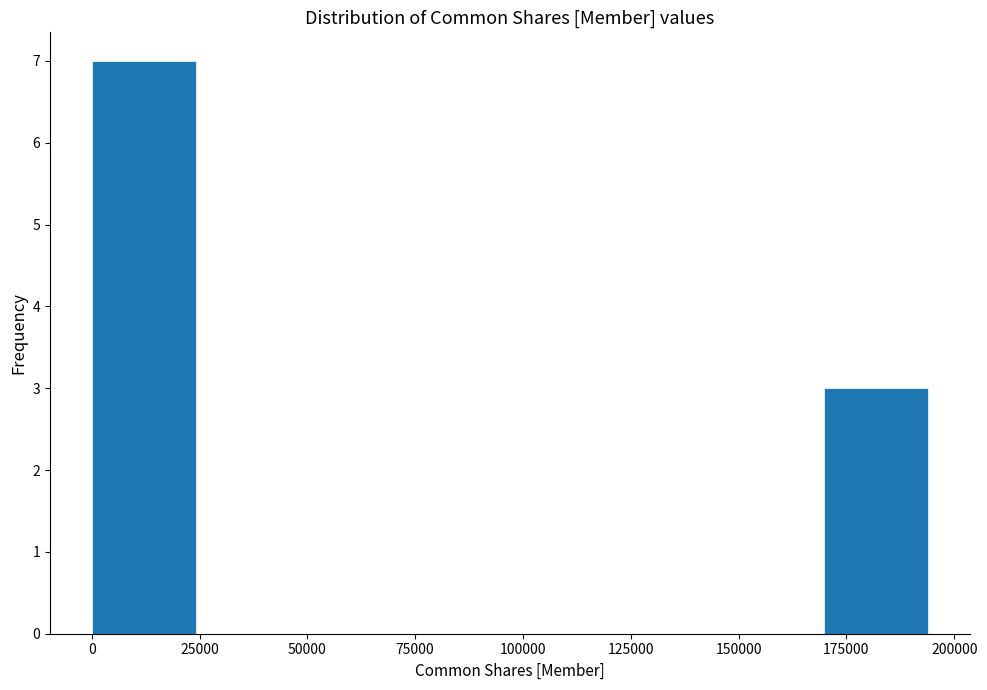

Over which range of the x-axis is the bar tallest?

0 to 25000